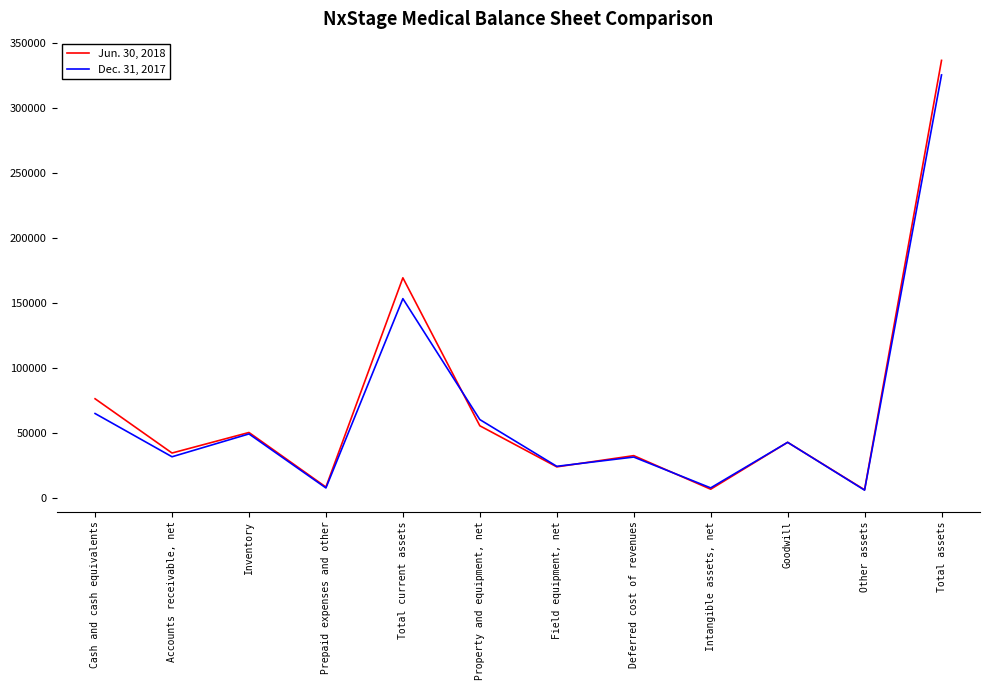

Is the value of Dec. 31, 2017 at Other assets greater than the value of Jun. 30, 2018 at Goodwill?

No